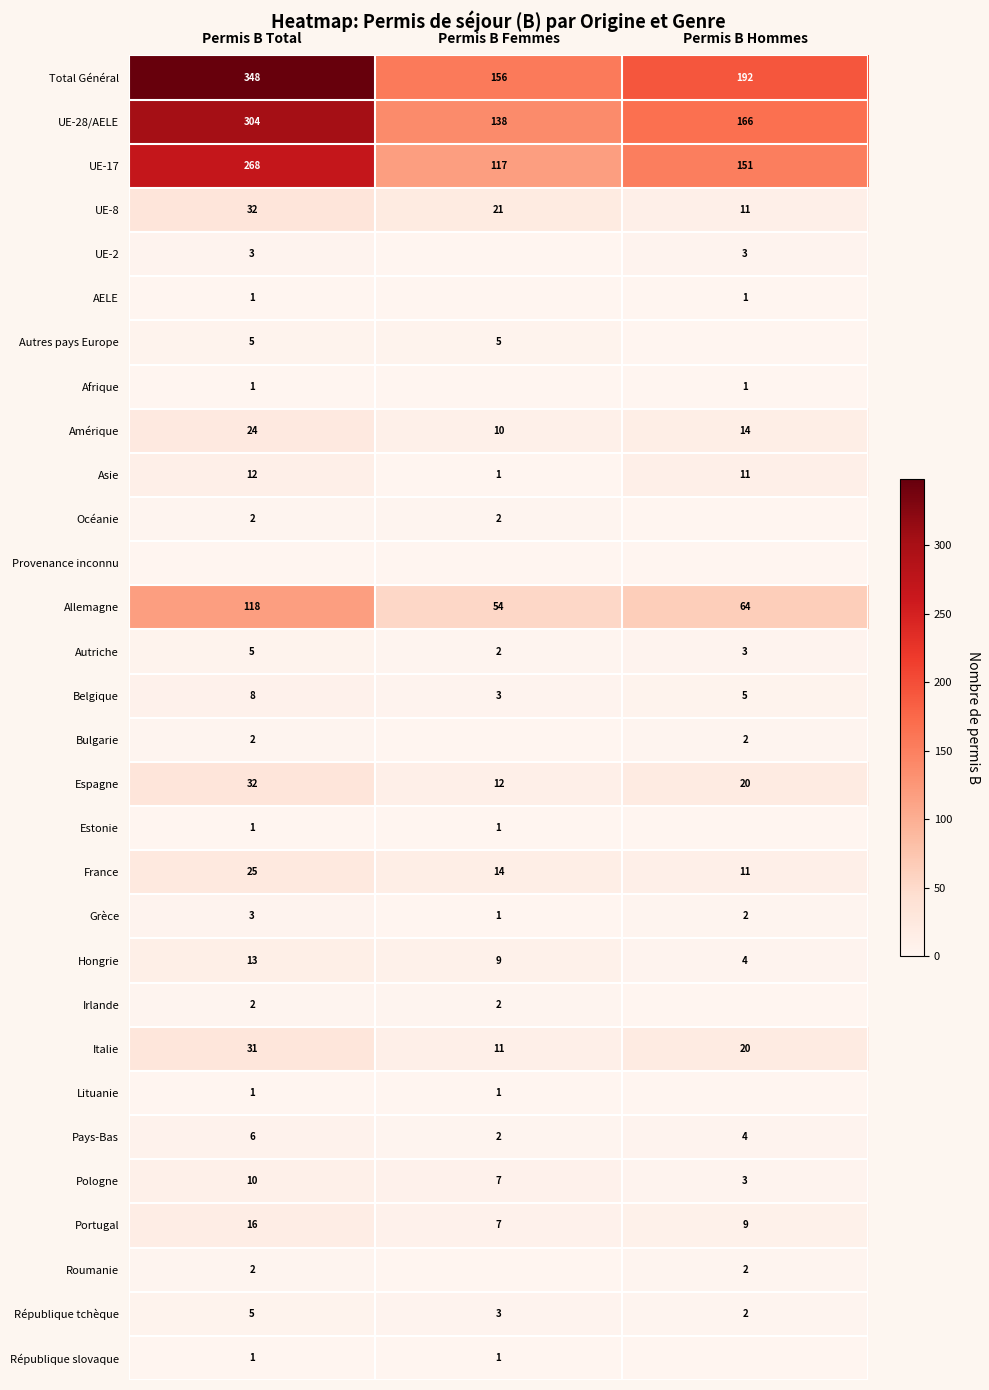

At which label is UE-28/AELE closest to 221?

Permis B Hommes